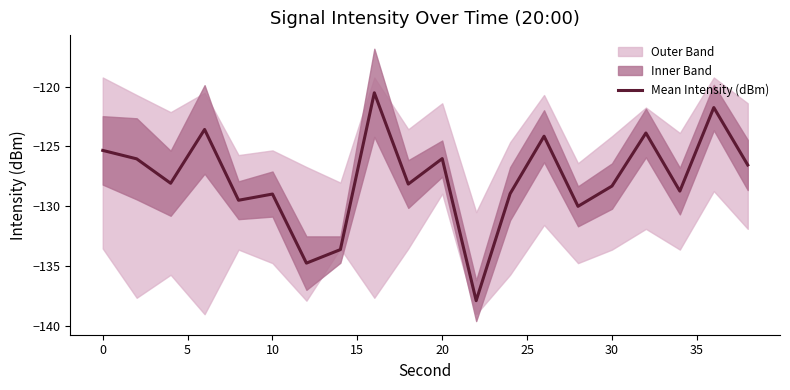

The value of Mean Intensity (dBm) at 10 is -63.6. True or false?

False